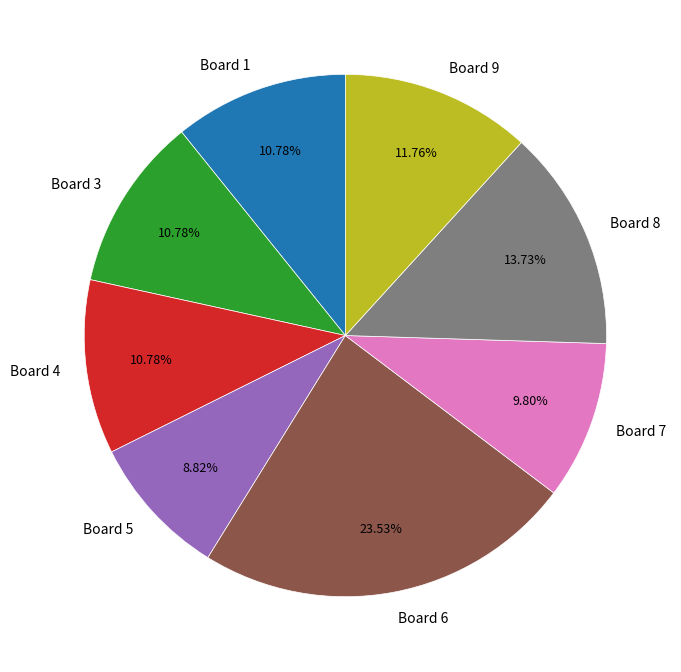

Combined, what portion of the pie is Board 1 and Board 6?

34.3%